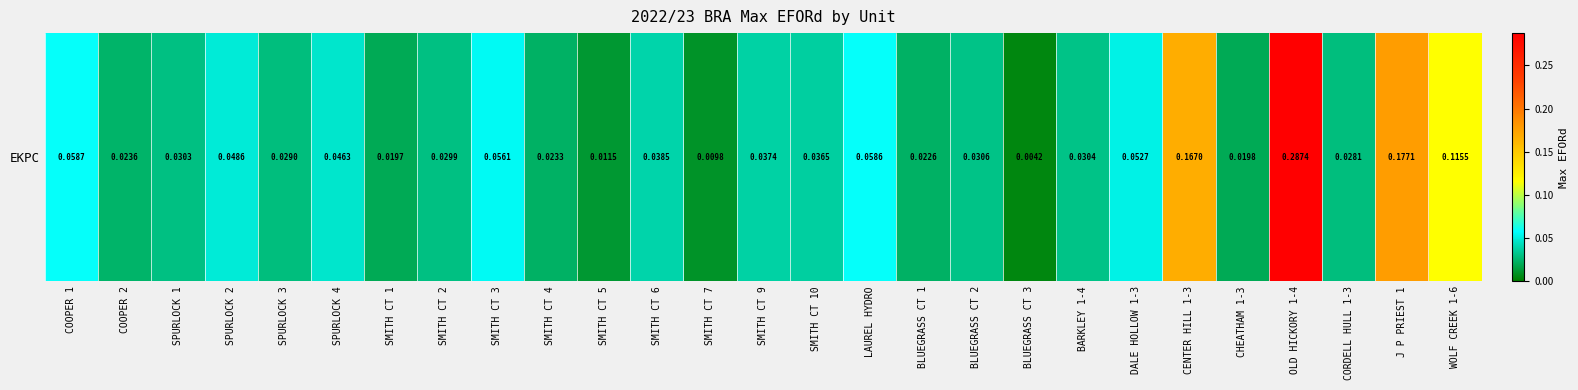

Reading left to right, what are all the values shown in this chart?

0.1	0.0	0.0	0.0	0.0	0.0	0.0	0.0	0.1	0.0	0.0	0.0	0.0	0.0	0.0	0.1	0.0	0.0	0.0	0.0	0.1	0.2	0.0	0.3	0.0	0.2	0.1